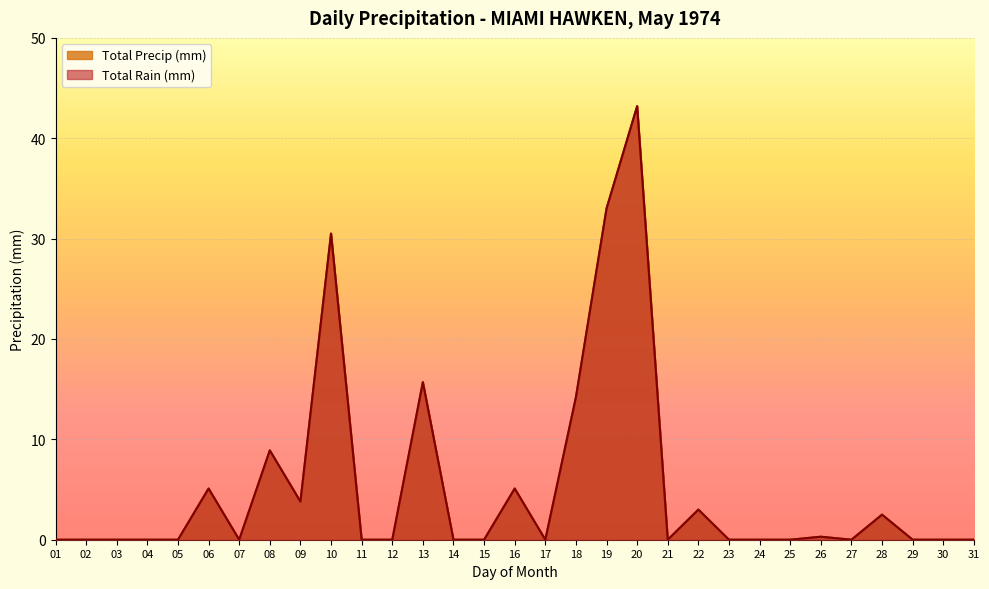

True or false: Total Precip (mm) has a value of 0.0 at 29.

True